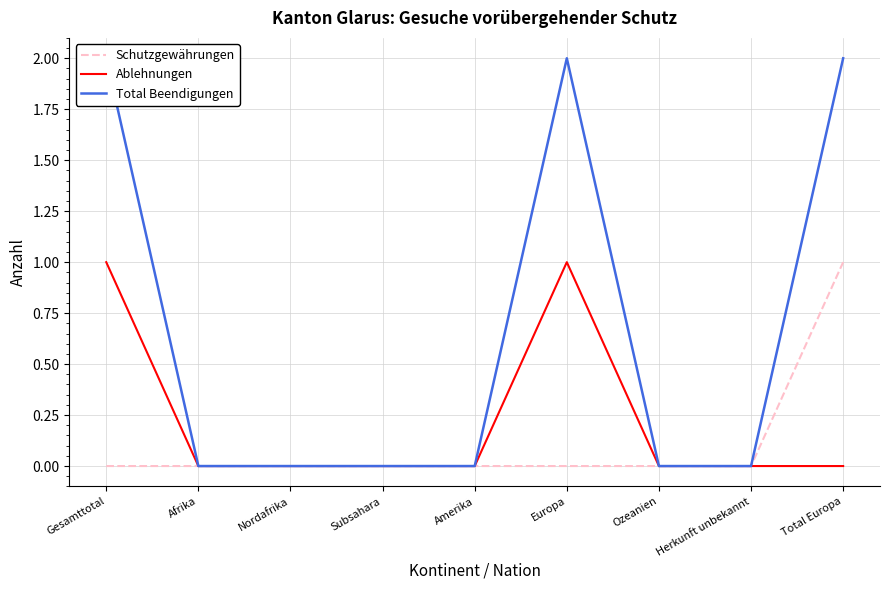

Is the value of Total Beendigungen at Europa greater than the value of Ablehnungen at Nordafrika?

Yes